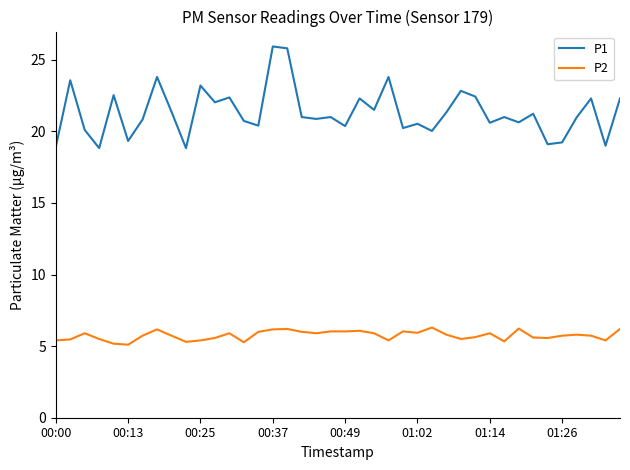

Which series has the largest total across all categories?

P1